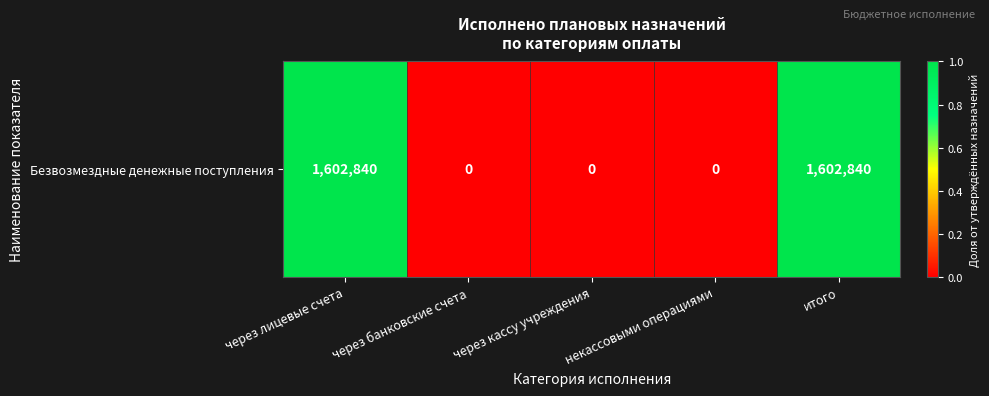

List the labels in order of value, largest first.

через лицевые счета, итого, через банковские счета, через кассу учреждения, некассовыми операциями